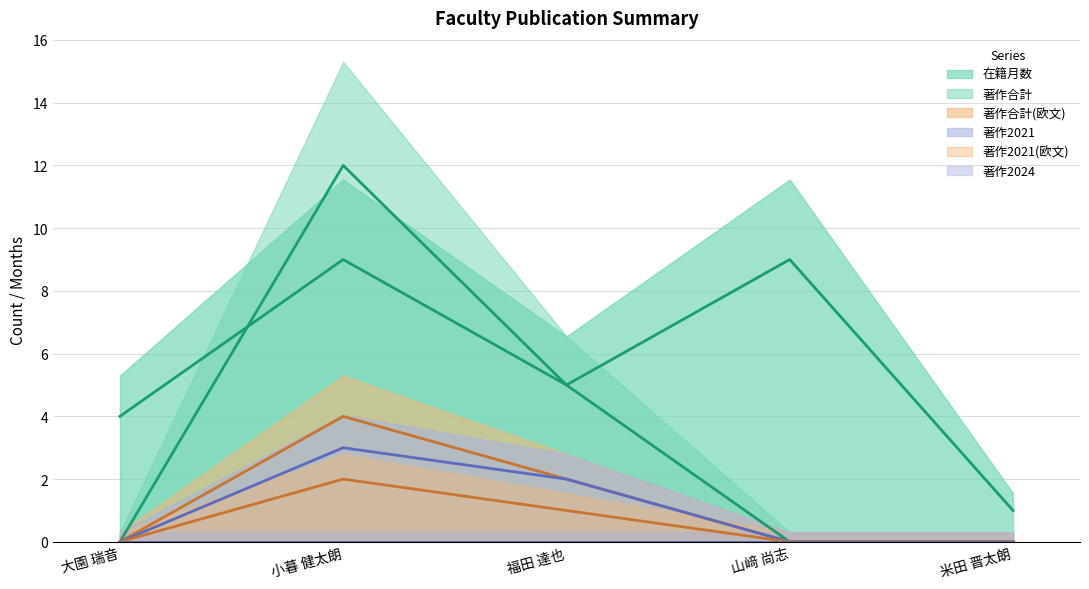

What is the maximum value shown in the chart?

12